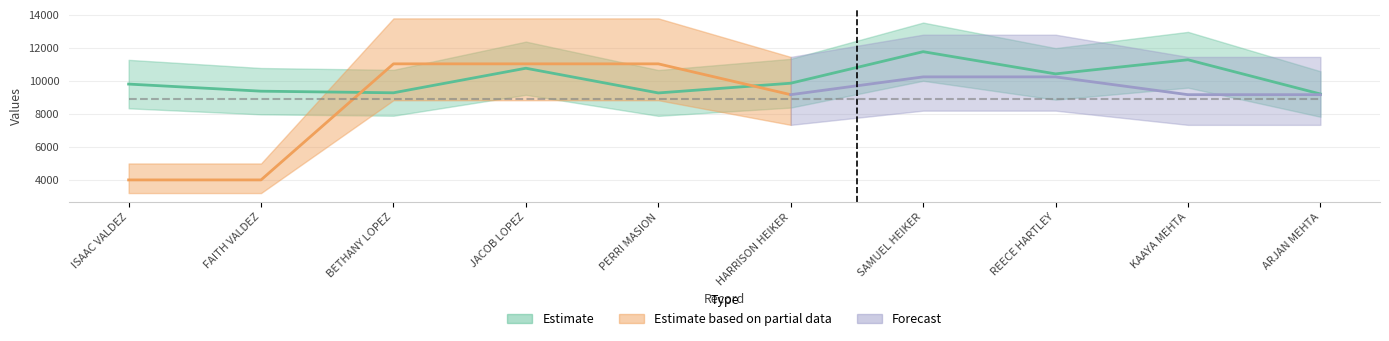

Reading left to right, extract all data points from this chart.

ISAAC VALDEZ=9813	FAITH VALDEZ=9382	BETHANY LOPEZ=9284	JACOB LOPEZ=10776	PERRI MASION=9275	HARRISON HEIKER=9866	SAMUEL HEIKER=11781	REECE HARTLEY=10433	KAAYA MEHTA=11290	ARJAN MEHTA=9211